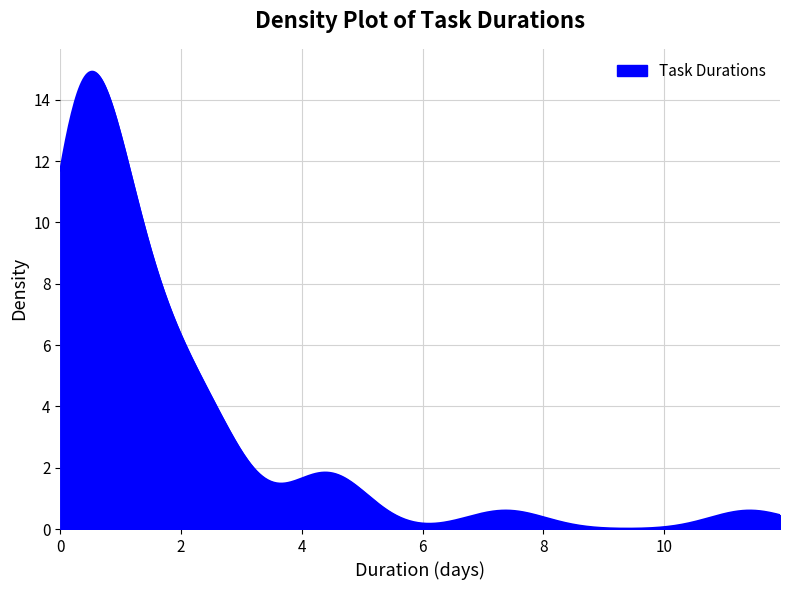

What is the greatest value displayed?

14.9